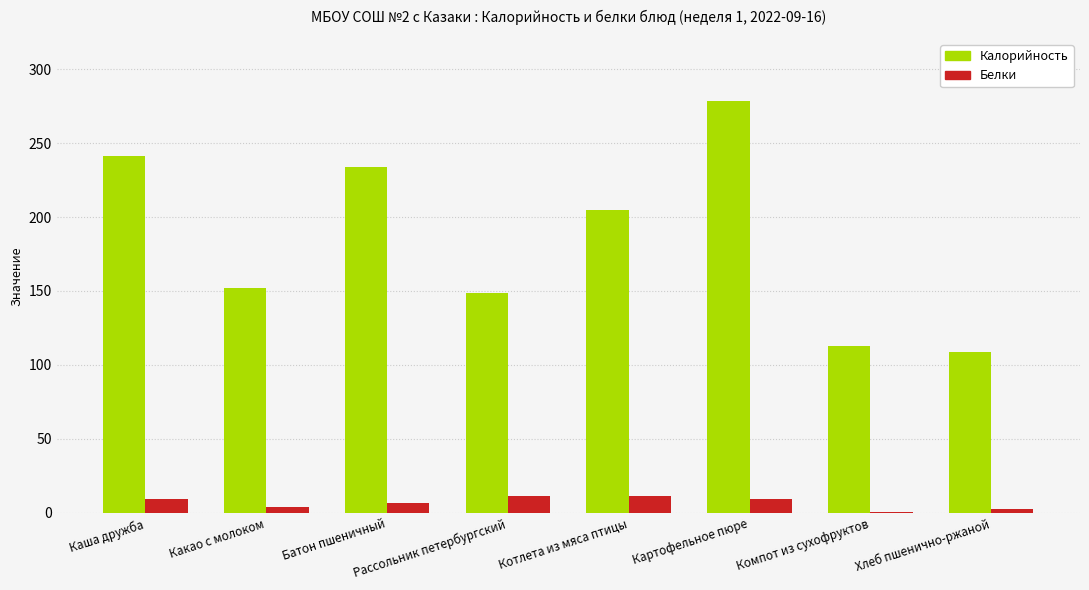

How many series are shown in this chart?

2